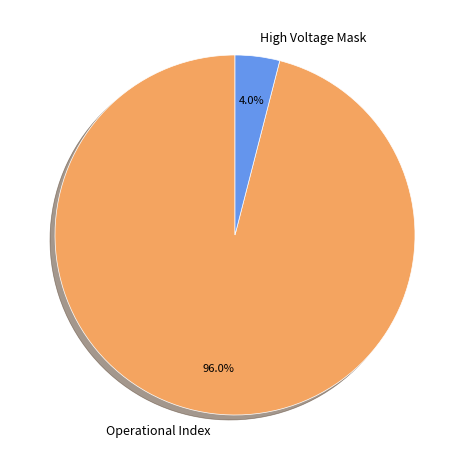

Do Operational Index and High Voltage Mask together represent more than half of the pie?

Yes